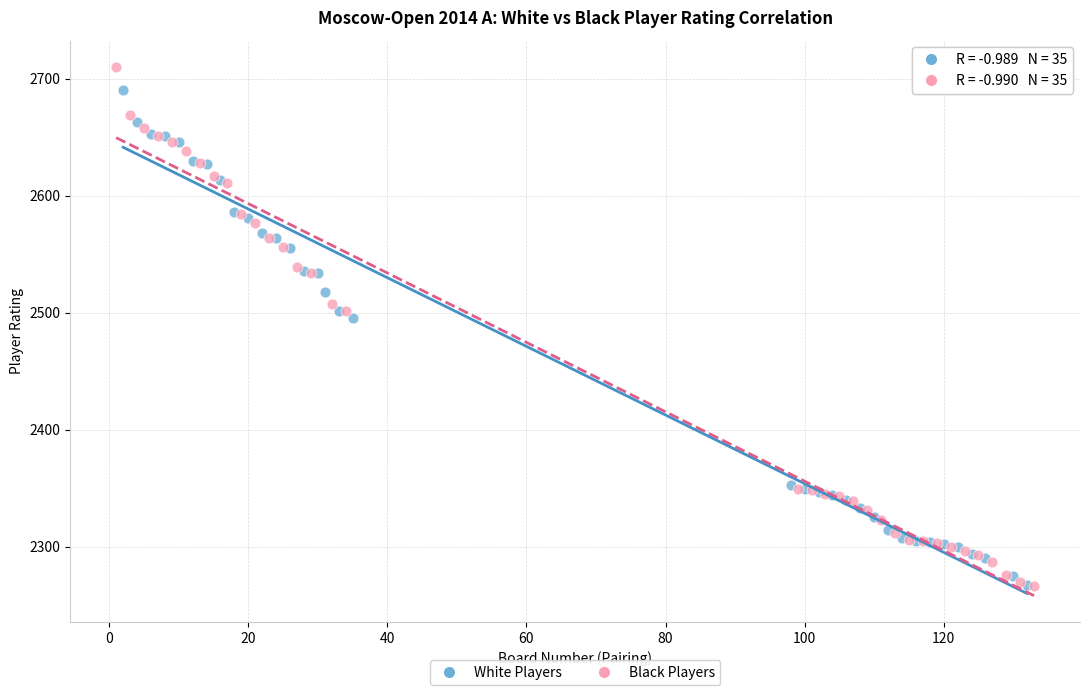

Which series has the widest spread of Y values?

Black Players